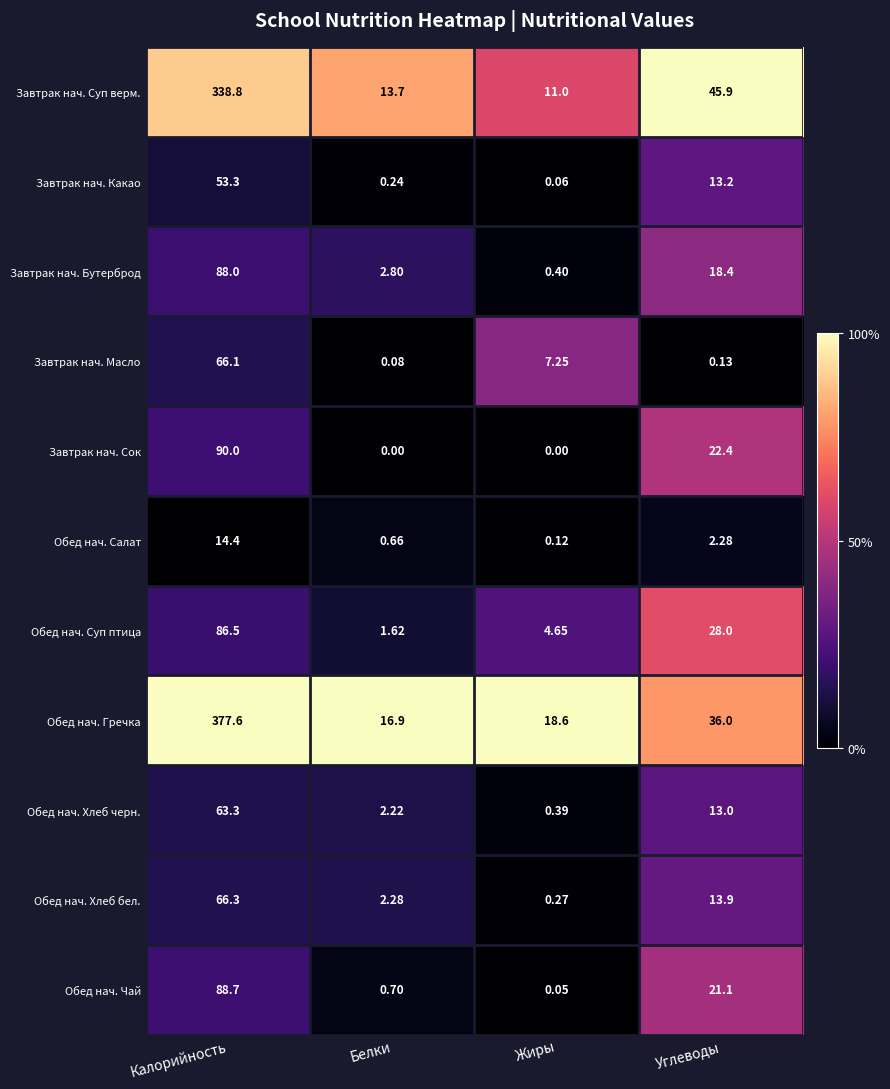

What is the total value across all series at Калорийность?

1333.0